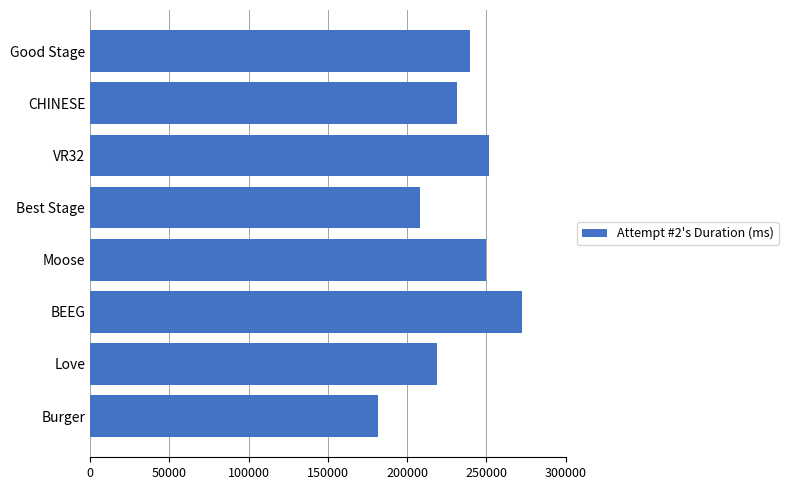

What is the maximum value shown in the chart?

272564